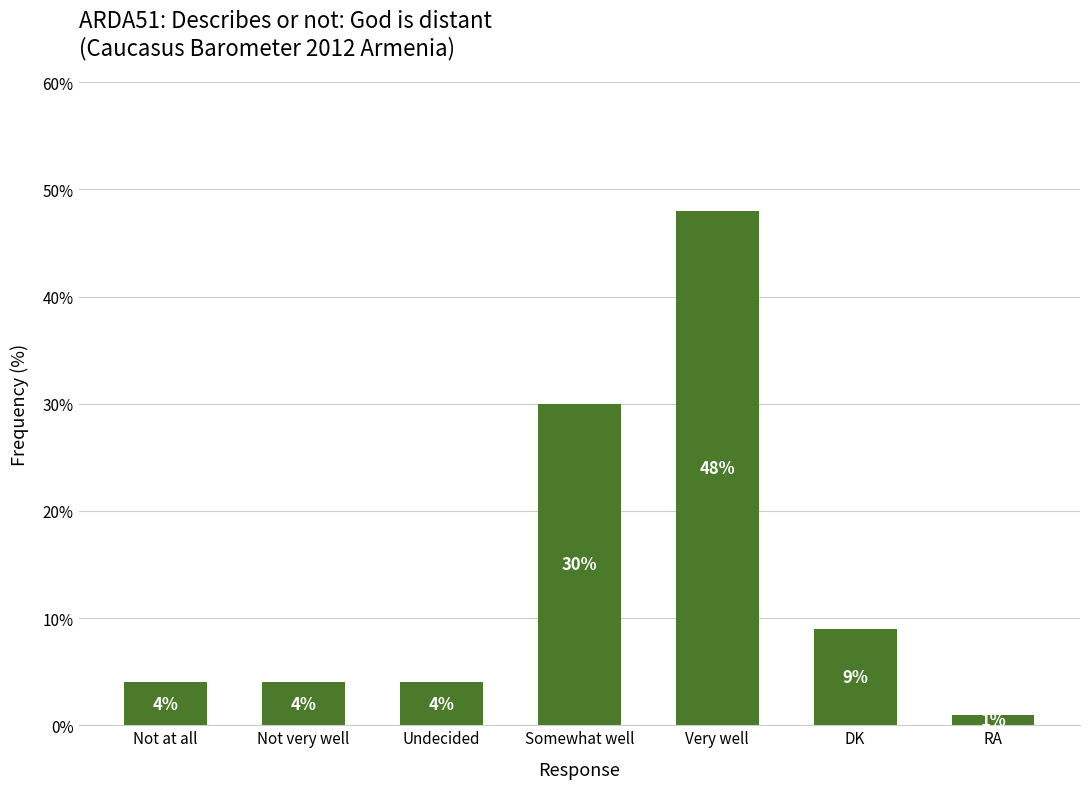

What is the difference between the maximum and second lowest values?

44